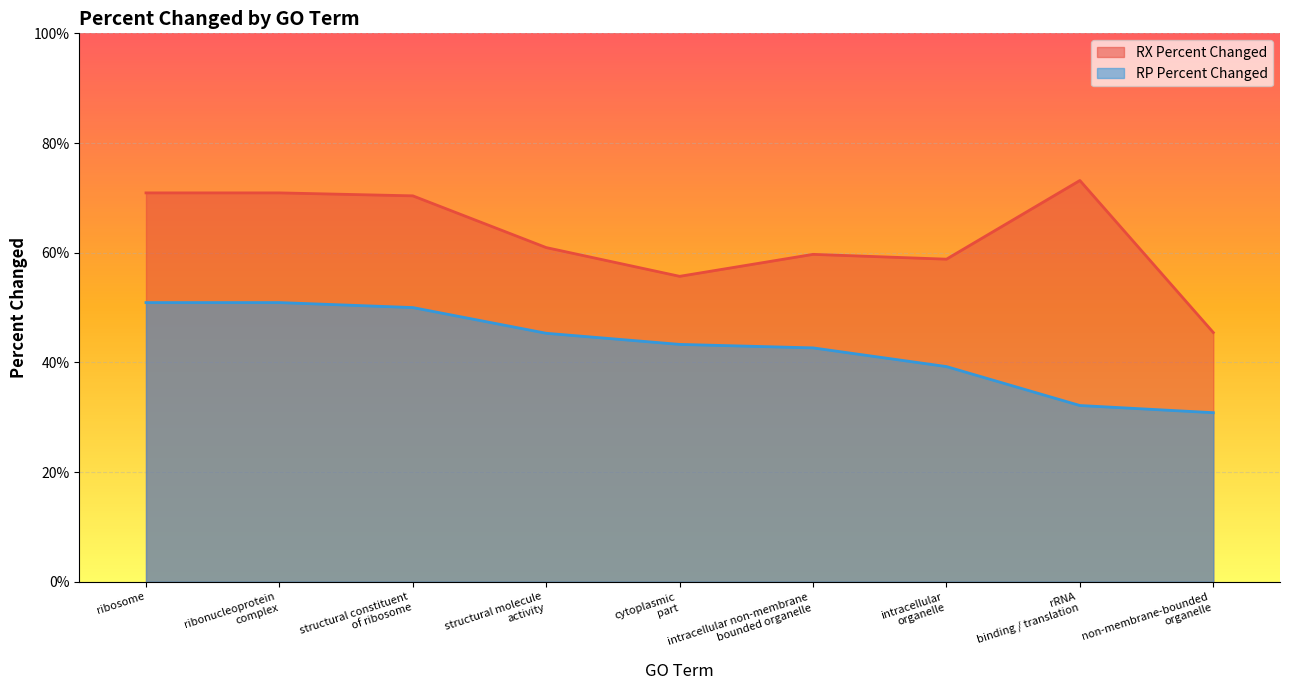

What is the difference between the highest and lowest values at structural constituent
of ribosome?

20.4